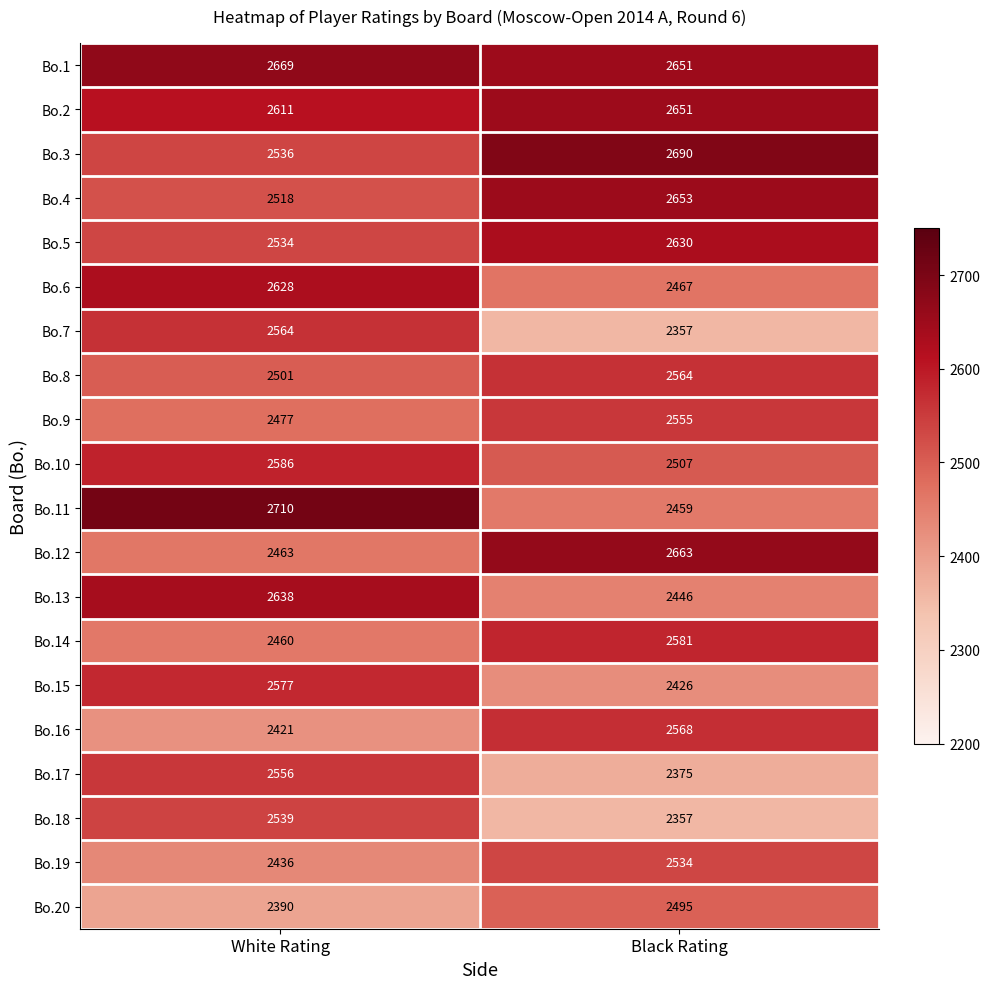

List the labels in order of Bo.9 value, smallest first.

White Rating, Black Rating